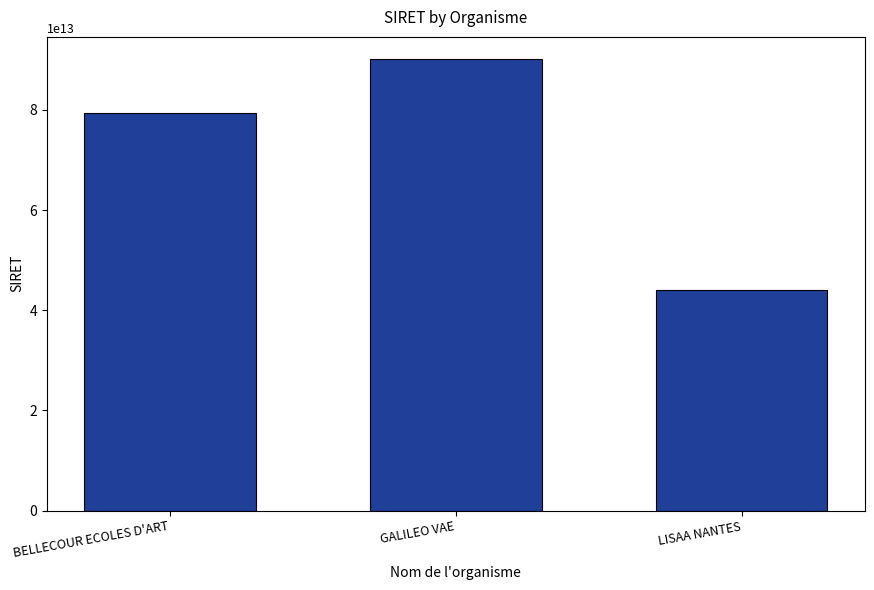

What value does the data have at LISAA NANTES, to the nearest 10?

44025264100020